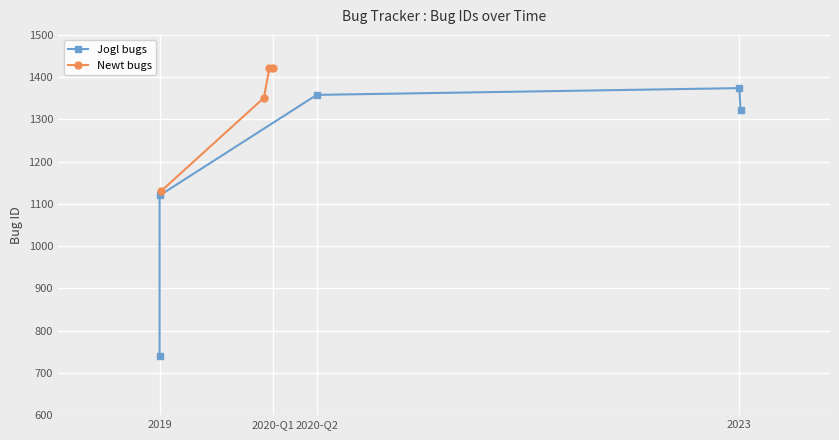

Reading left to right, extract all data points from this chart.

741	1120	1130	1351	1358	1421	1422	1374	1322